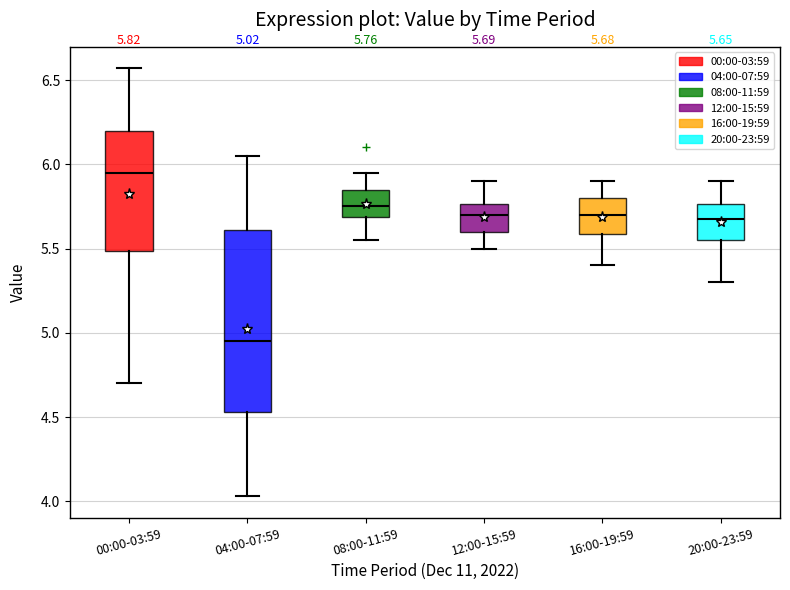

Comparing the boxes themselves (not the whiskers), which one is the tallest?

04:00-07:59